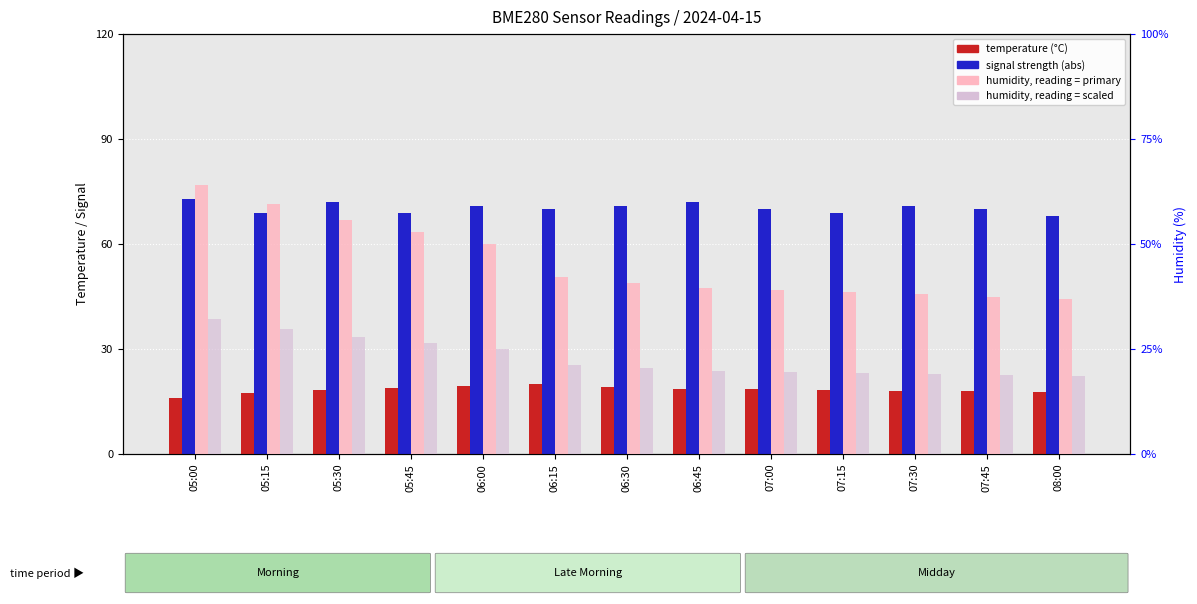

How many bars are there in each group?

4